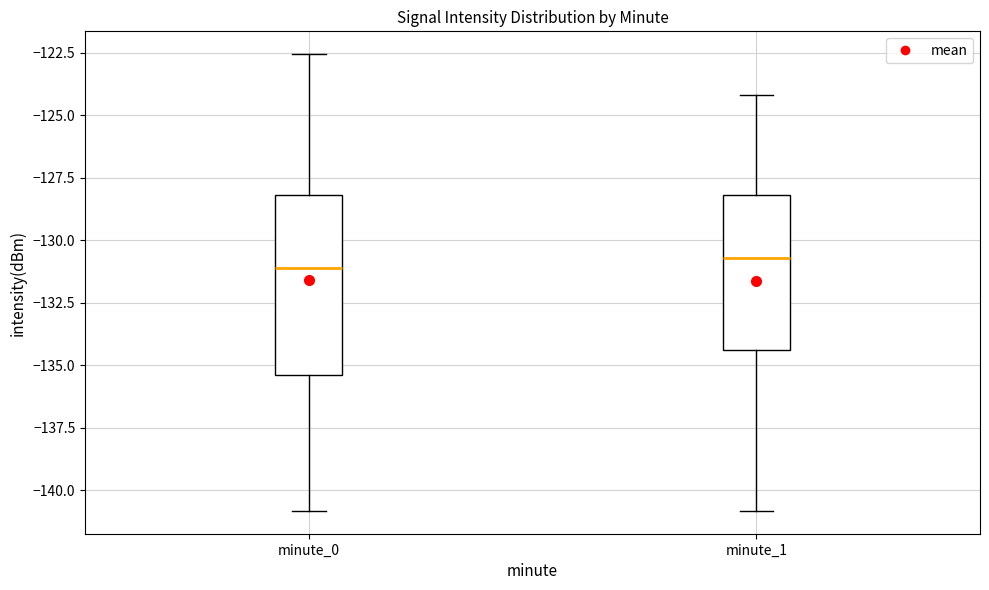

Which box is the tallest, from its lower edge to its upper edge?

minute_0